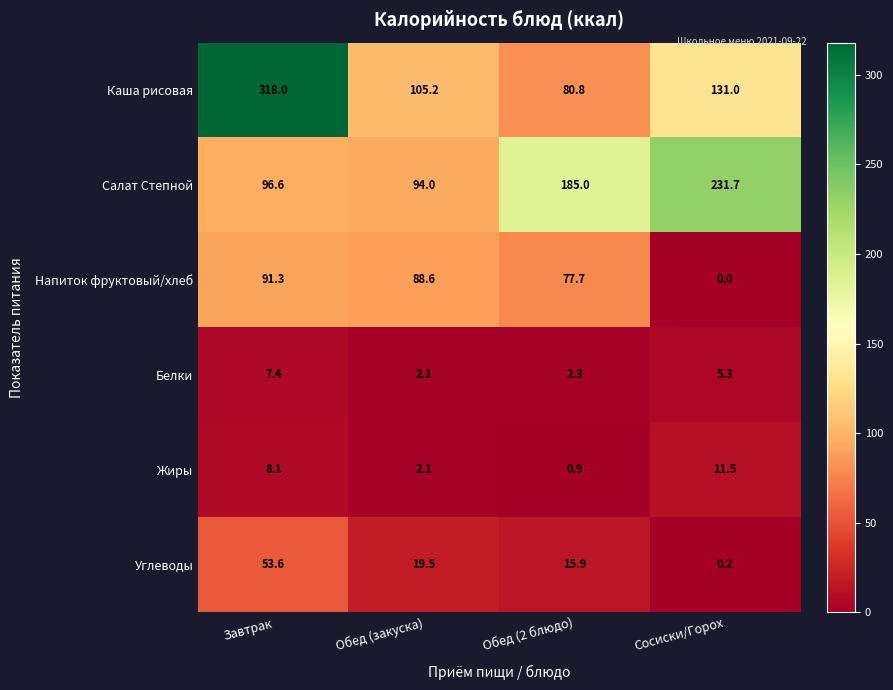

What is the lowest value of the Салат Степной series?

94.0